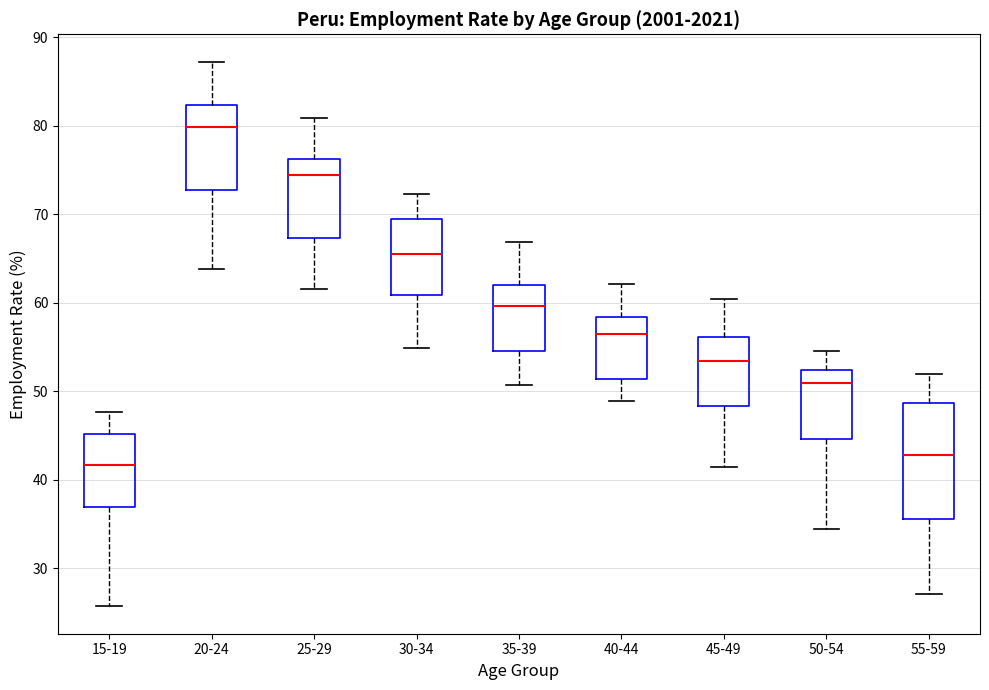

Where is the lower edge of the box for 15-19 on the y-axis? The values are not printed on the chart, so give them approximately, as read against the axis.

37